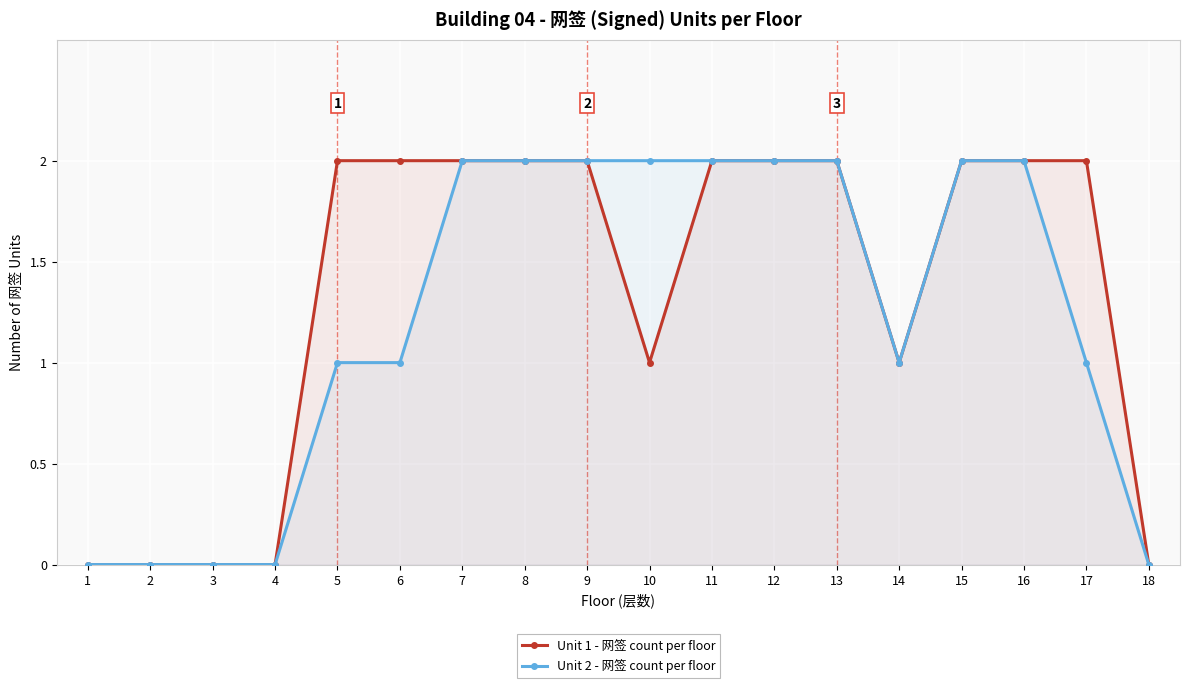

What is the greatest value displayed?

2